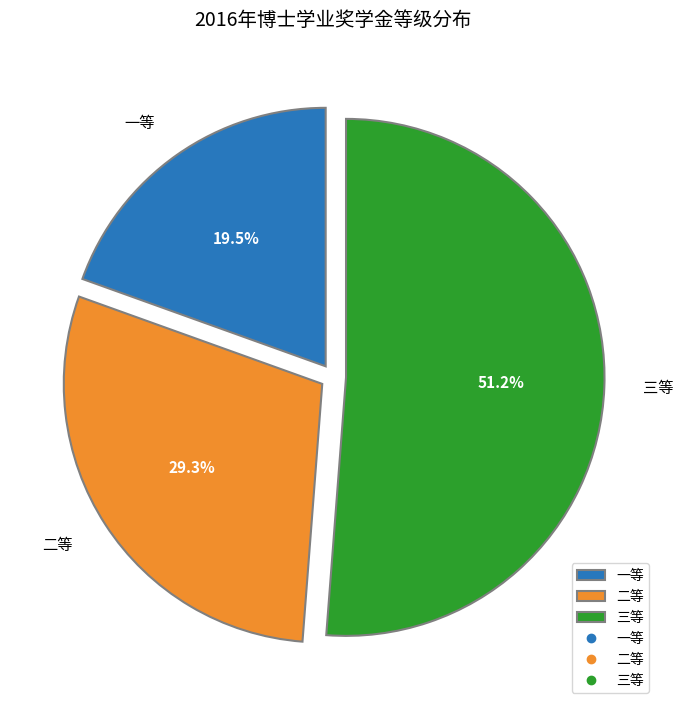

Combined, what portion of the pie is 一等 and 二等?

48.8%